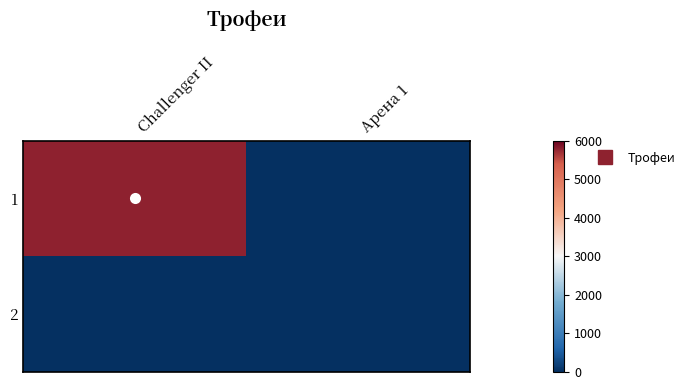

At how many categories does at least one series exceed 5197?

1